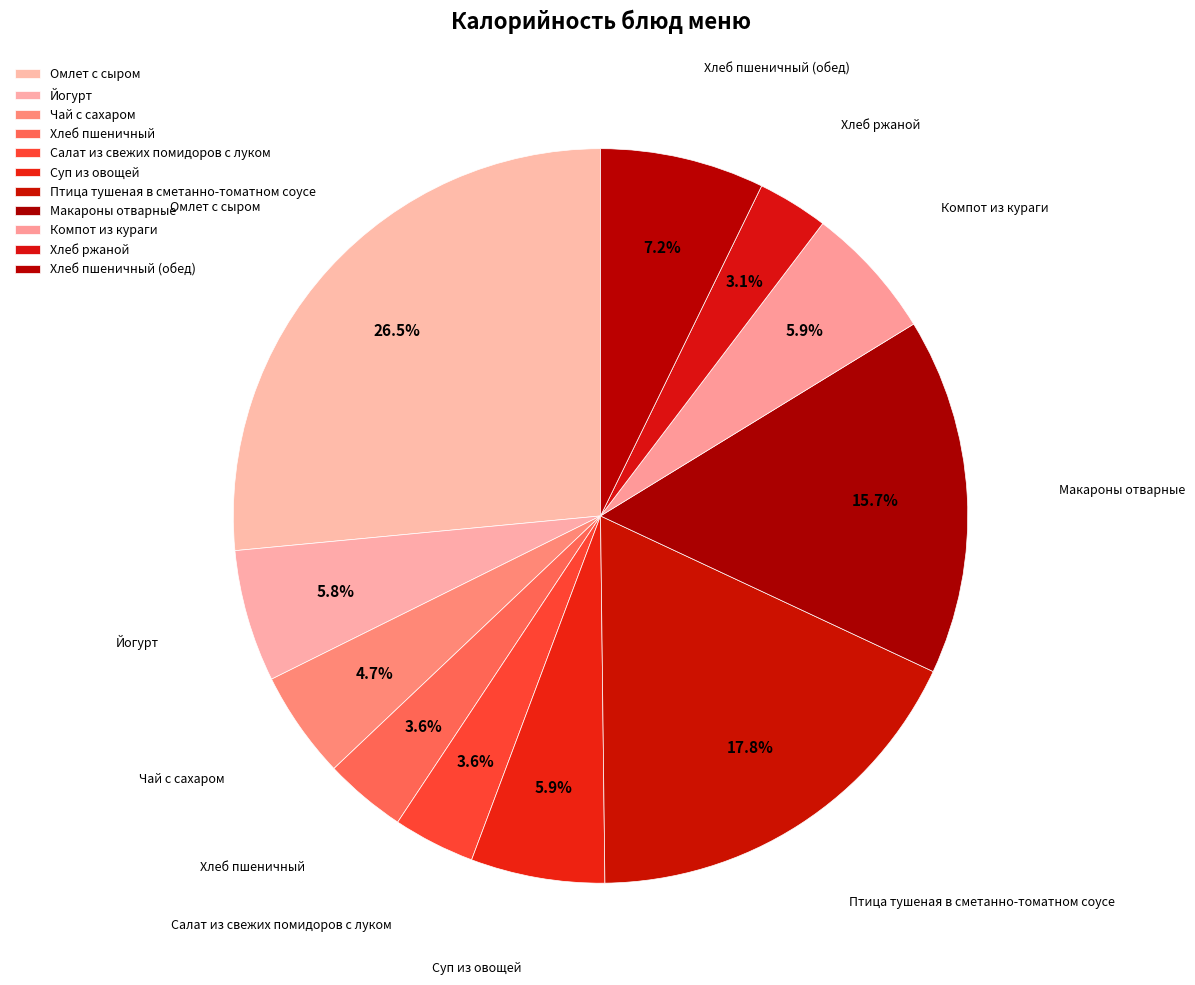

What is the smallest slice in the pie chart?

Хлеб ржаной